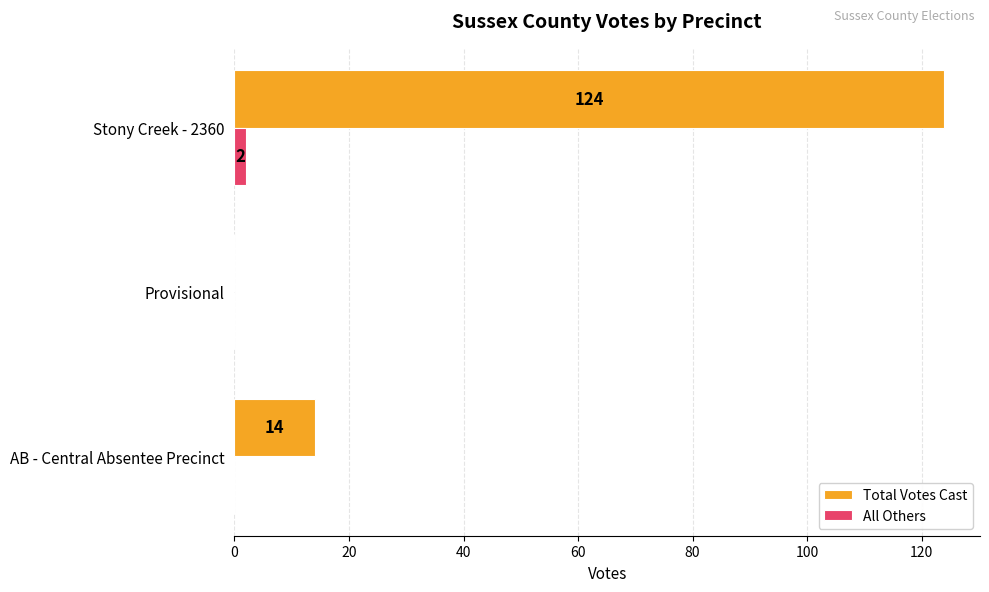

True or false: All Others has a value of 0 at Provisional.

True